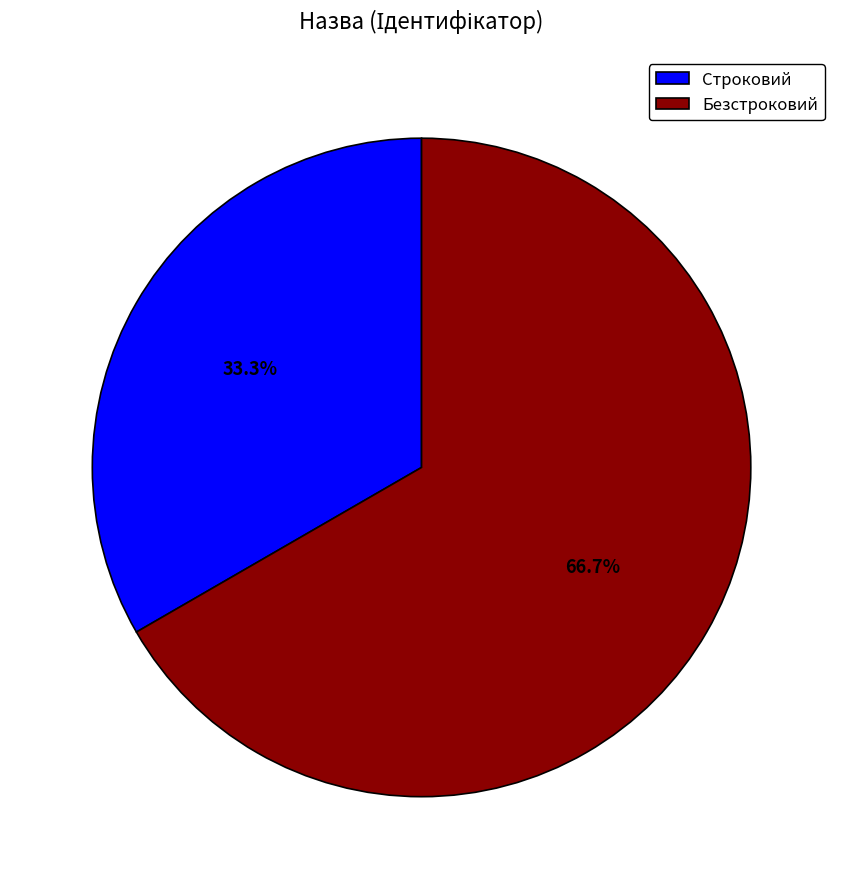

Which category accounts for the majority?

Безстроковий